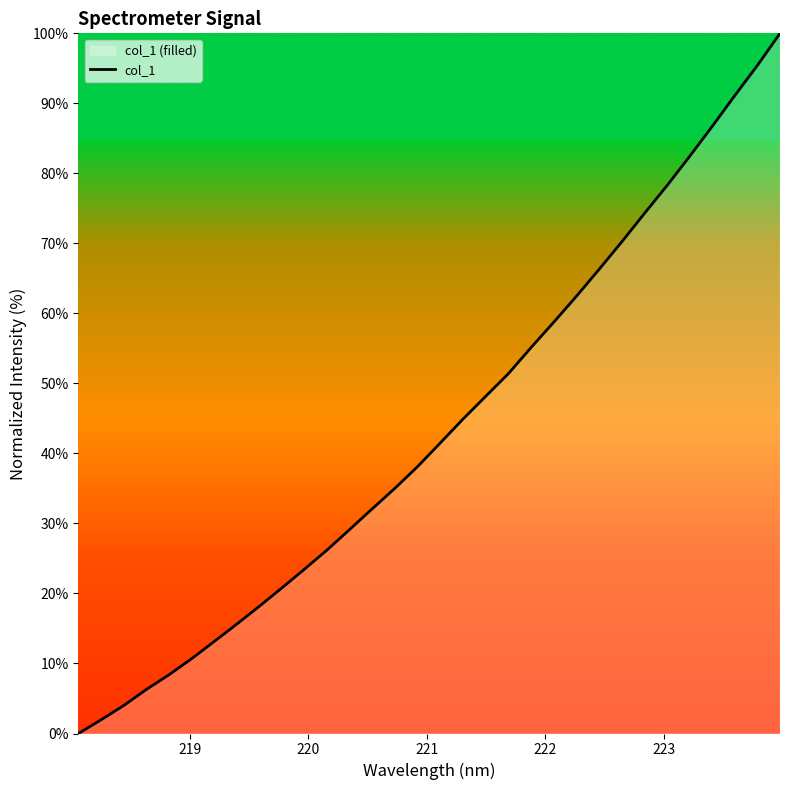

What is the difference between the maximum and minimum values?

100.0